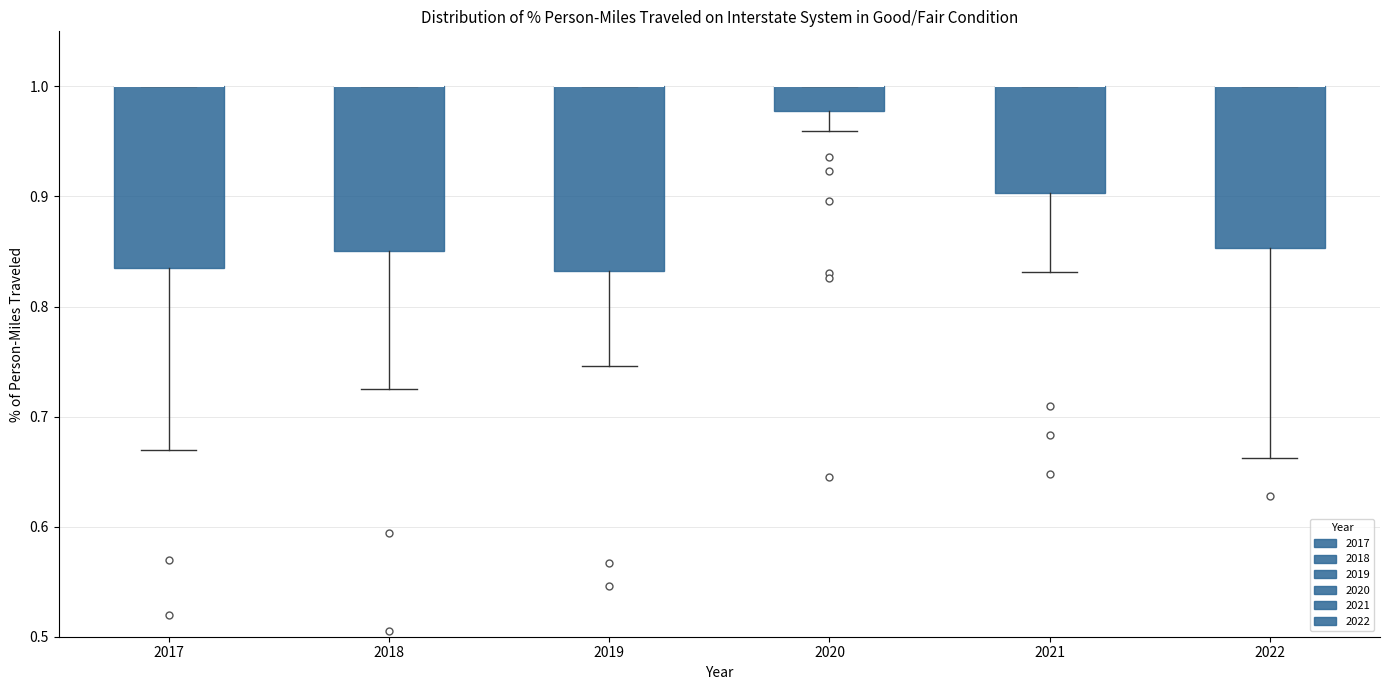

Reading left to right, transcribe this box plot: for each box, give where its median line is, the range the box spans, and where its two whiskers end, as read against the y-axis. The values are not printed on the chart, so give them approximately, as read against the axis.

2017: median 1.00 (drawn on the box's upper edge), box 0.84 to 1.00, whiskers 0.67 to 1.00
2018: median 1.00 (drawn on the box's upper edge), box 0.85 to 1.00, whiskers 0.73 to 1.00
2019: median 1.00 (drawn on the box's upper edge), box 0.83 to 1.00, whiskers 0.75 to 1.00
2020: median 1.00 (drawn on the box's upper edge), box 0.98 to 1.00, whiskers 0.96 to 1.00
2021: median 1.00 (drawn on the box's upper edge), box 0.90 to 1.00, whiskers 0.83 to 1.00
2022: median 1.00 (drawn on the box's upper edge), box 0.85 to 1.00, whiskers 0.66 to 1.00